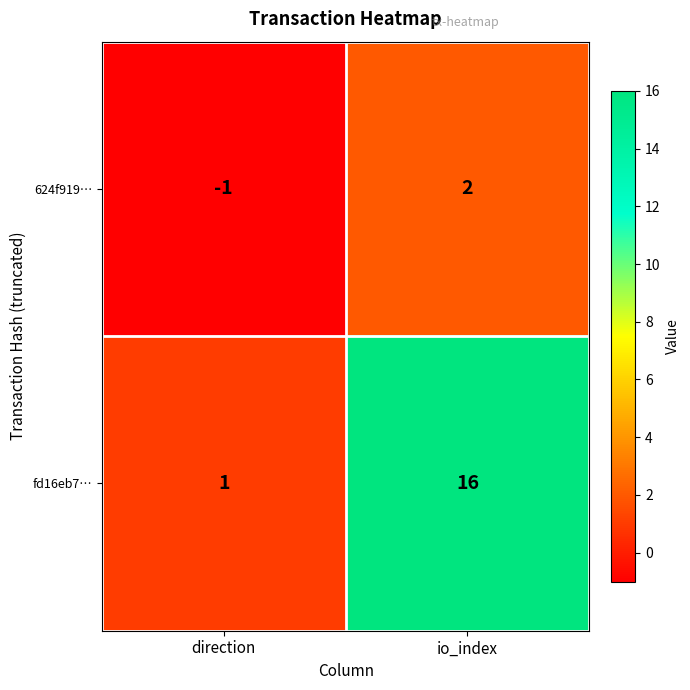

At which category is the sum across all series the highest?

io_index